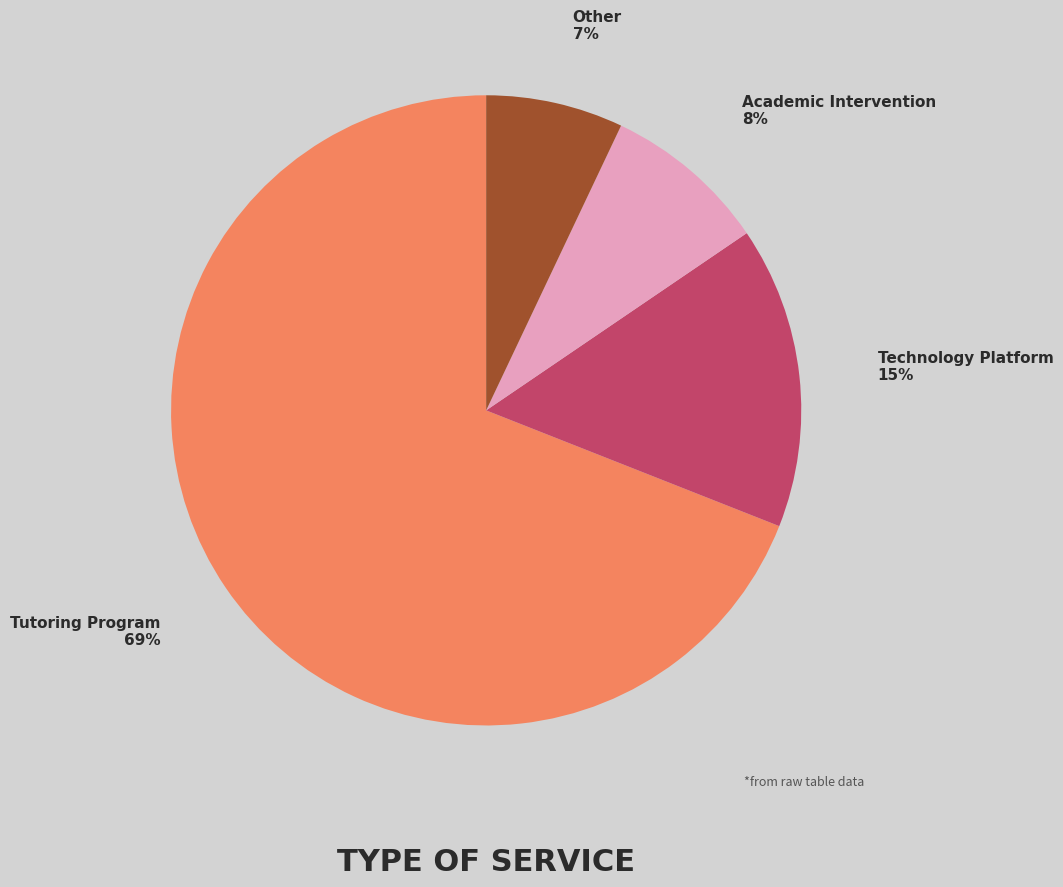

Rank the categories by value from highest to lowest.

Tutoring Program, Technology Platform, Academic Intervention, Other